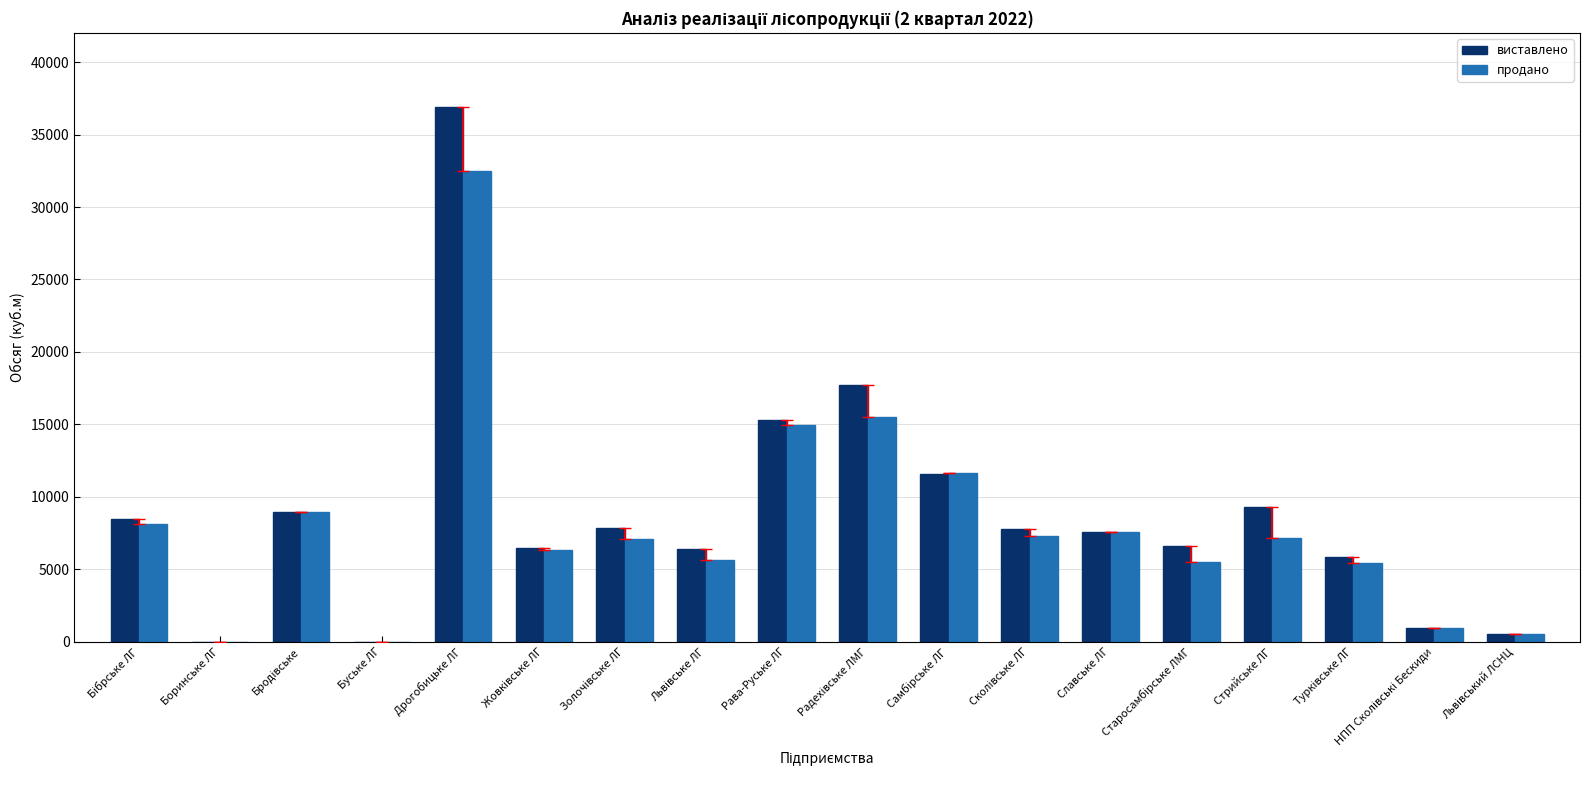

At which category does the chart reach its peak across all series?

Дрогобицьке ЛГ